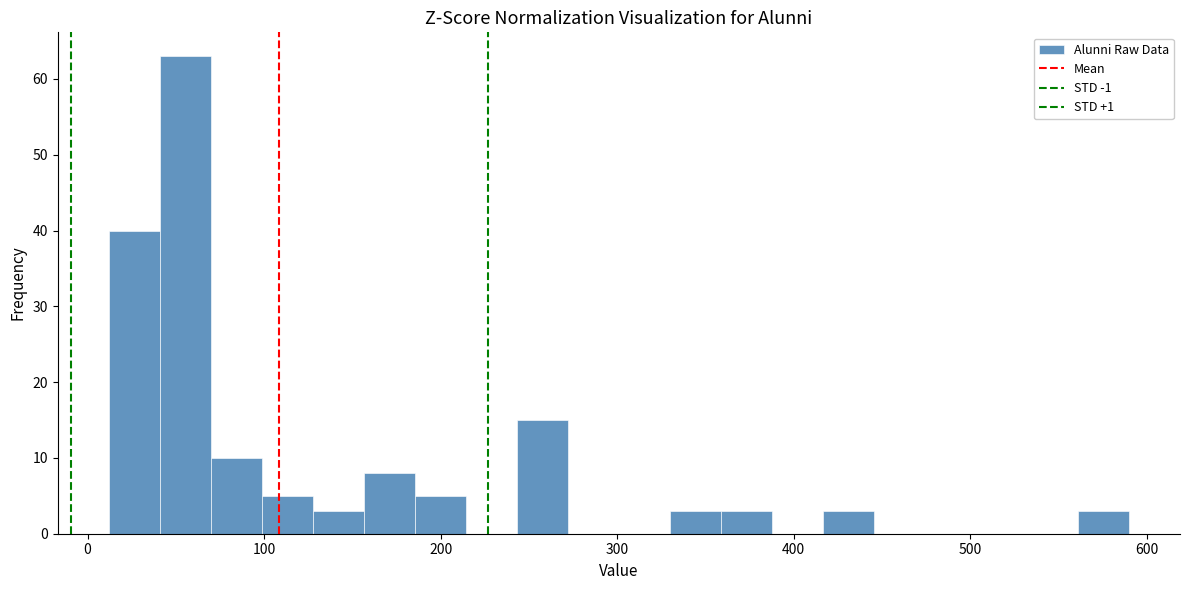

Read against the x-axis, roughly where is the centre of the tallest bar?

60